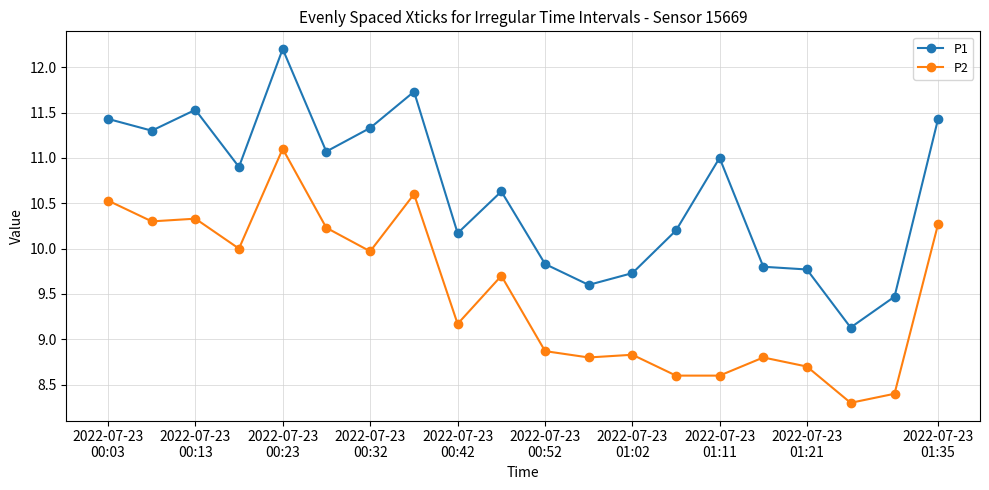

What is the difference between the maximum and second lowest values in the P1 series?

2.7